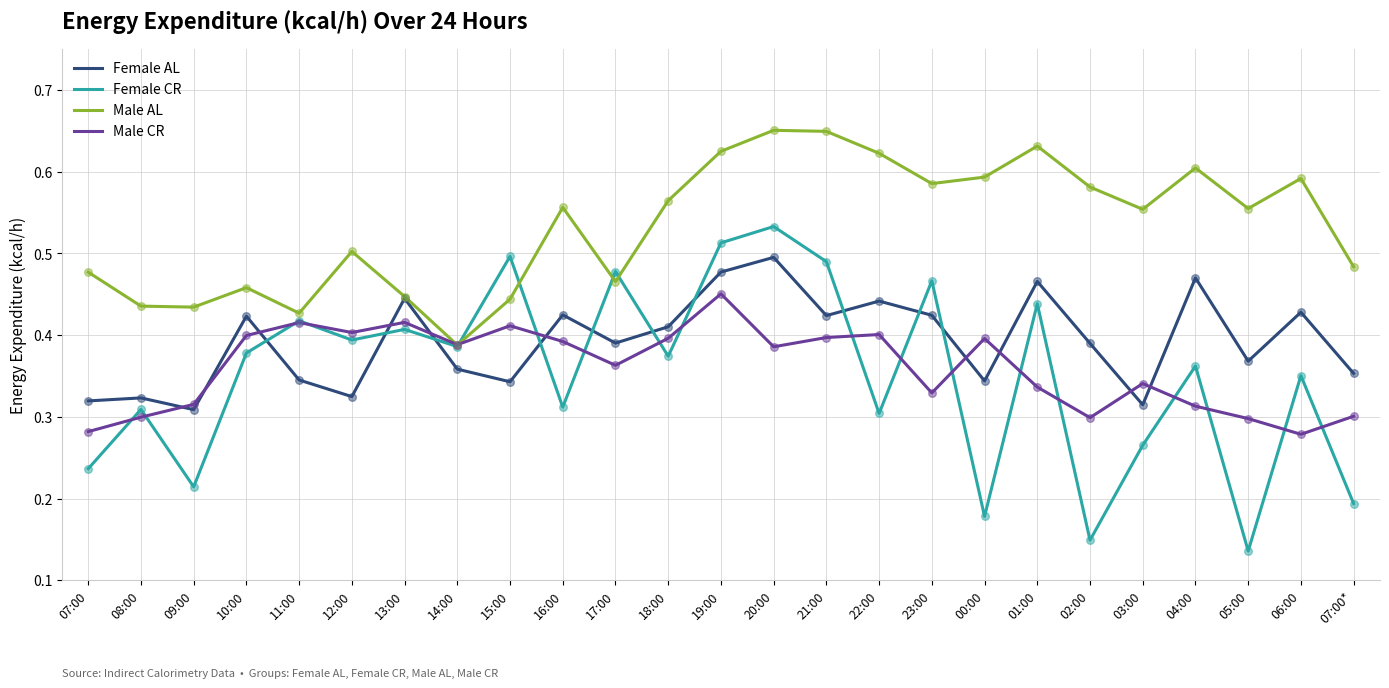

What is the total value across all series at 21:00?

2.0